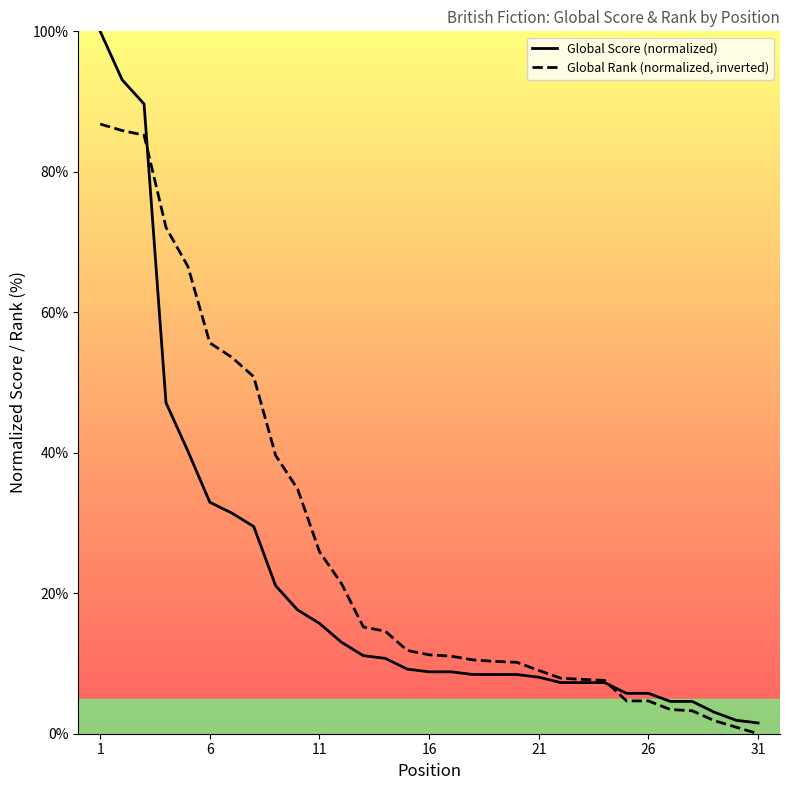

The Global Score (normalized) series shows 8.8 at 16. True or false?

True